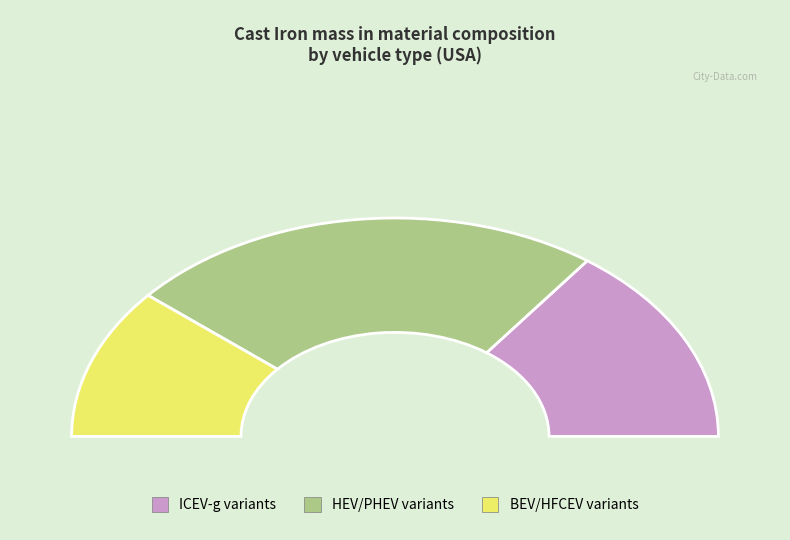

Is there a majority slice in this chart?

No